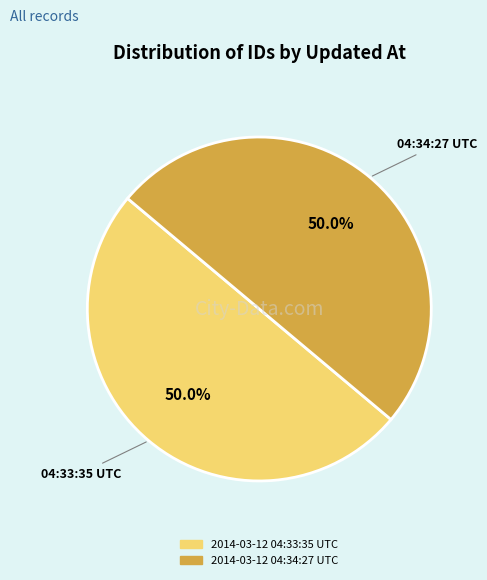

Combined, what portion of the pie is 04:34:27 UTC and 04:33:35 UTC?

100.0%